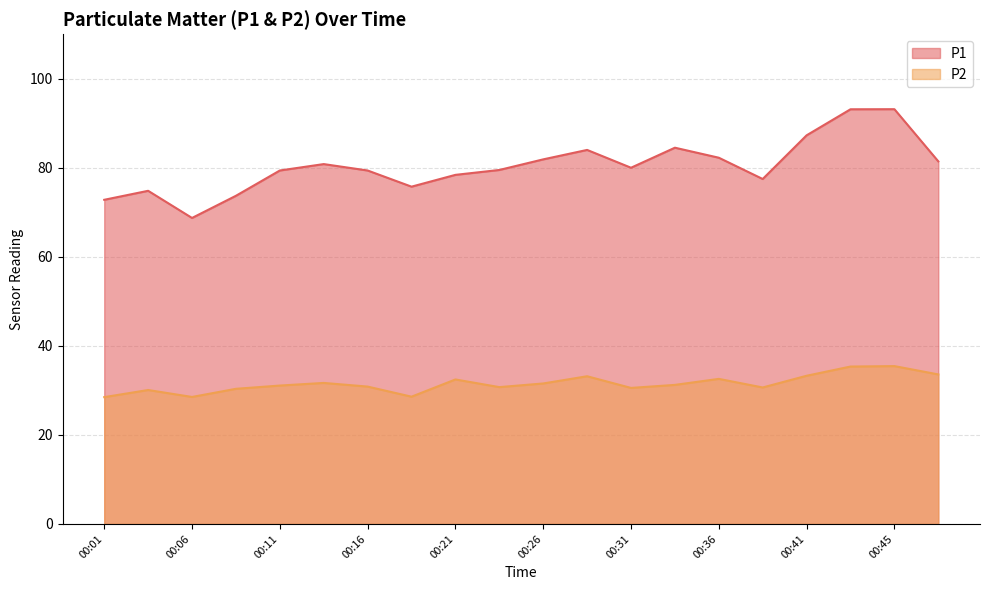

List the labels in order of P1 value, largest first.

00:45, 00:43, 00:41, 00:33, 00:28, 00:36, 00:26, 00:48, 00:14, 00:31, 00:23, 00:11, 00:16, 00:21, 00:38, 00:19, 00:04, 00:09, 00:01, 00:06